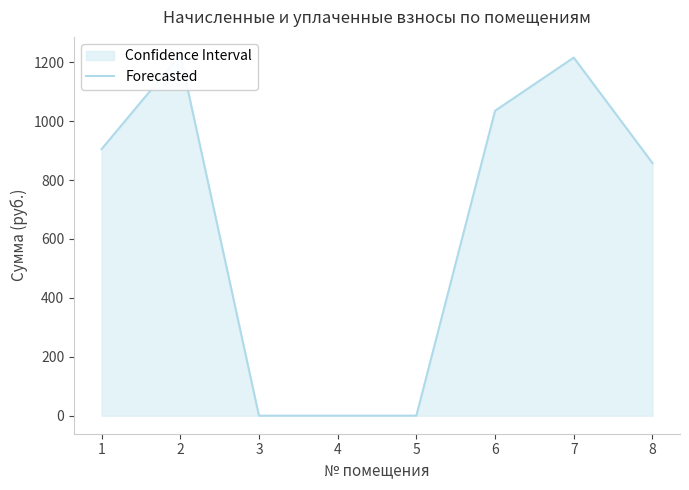

Where is the data nearest to the value 612?

8